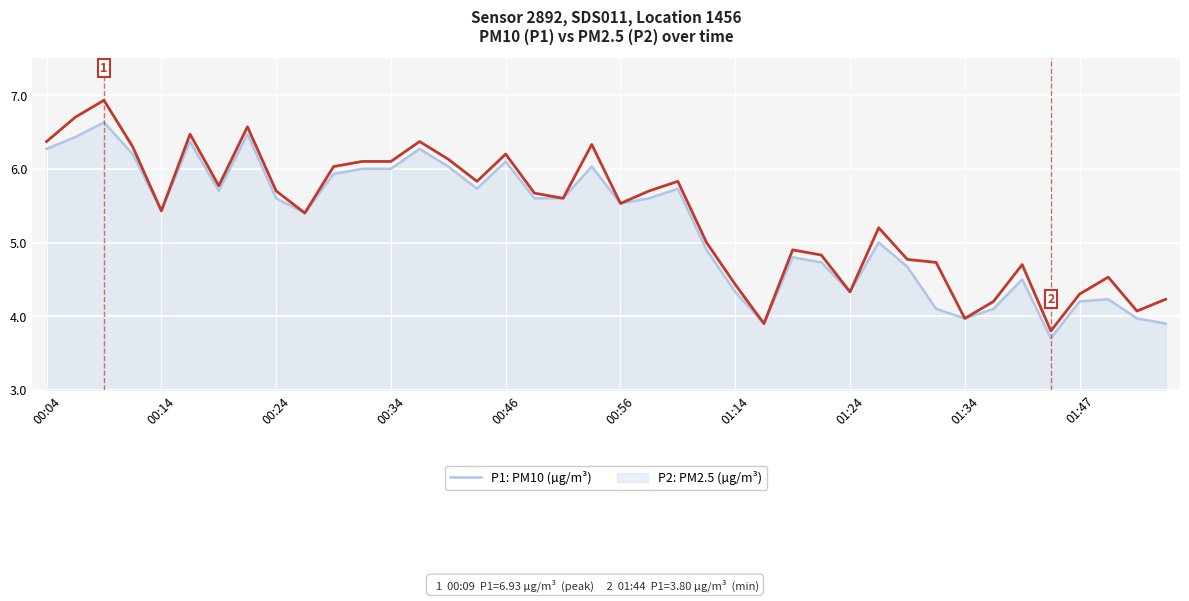

What is the greatest value displayed?

6.9